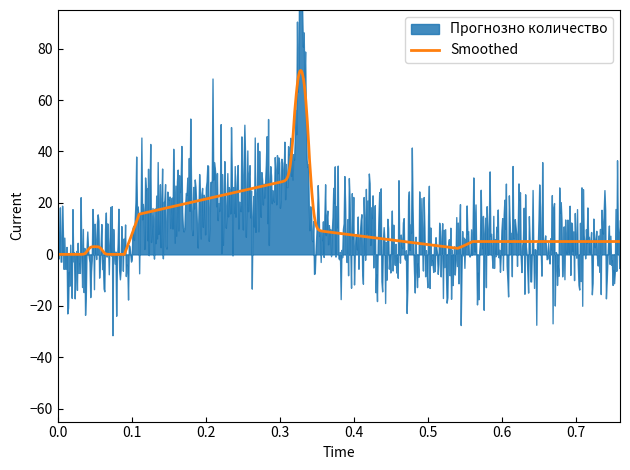

The value of Smoothed at 7 is 11. True or false?

False